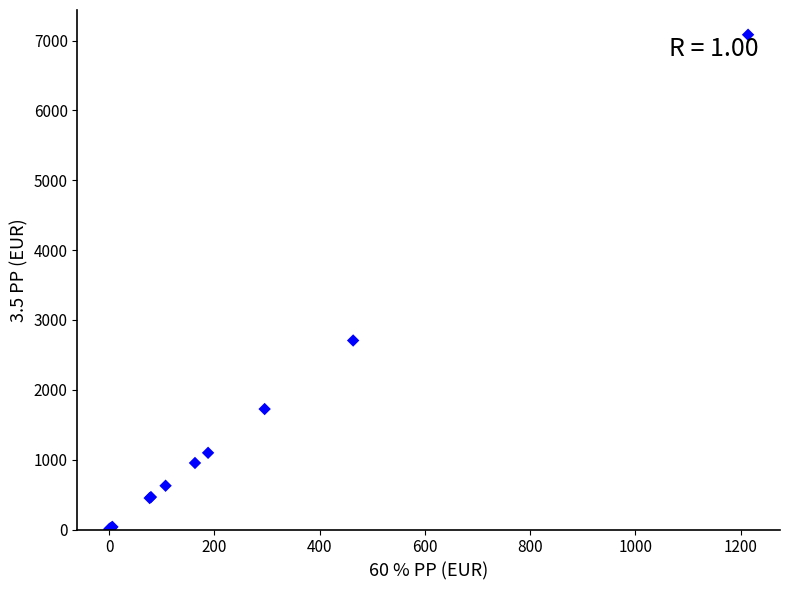

What Y value in the scatter plot is closest to 3543?

2706.0